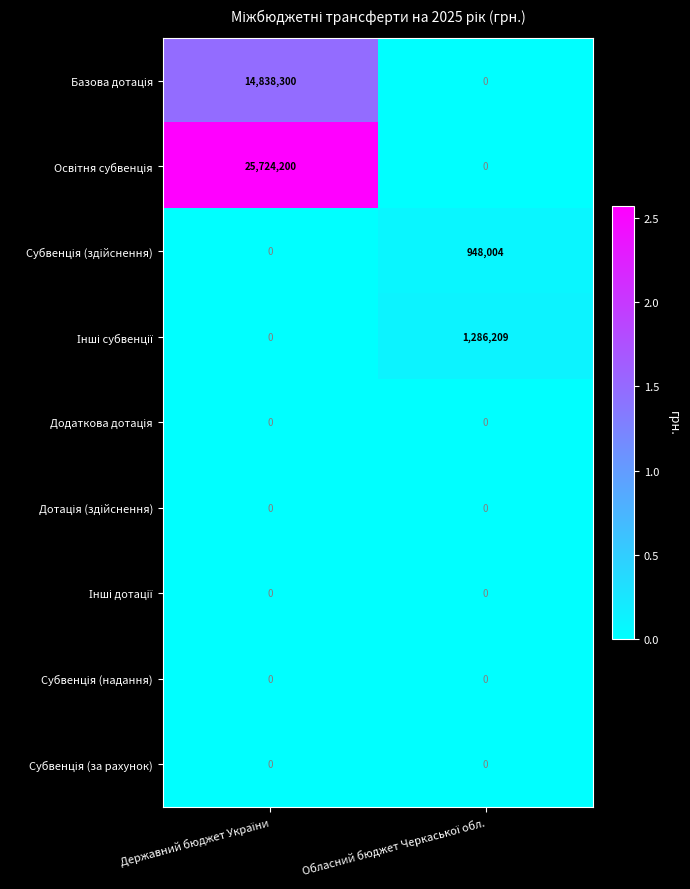

How many categories are shown in the chart?

2